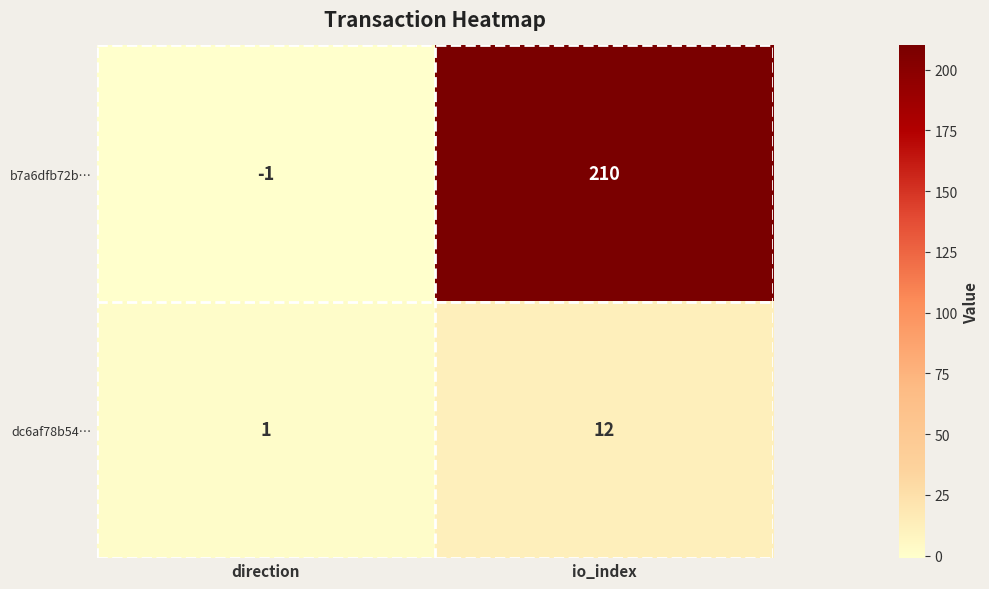

What is the maximum value shown in the chart?

210